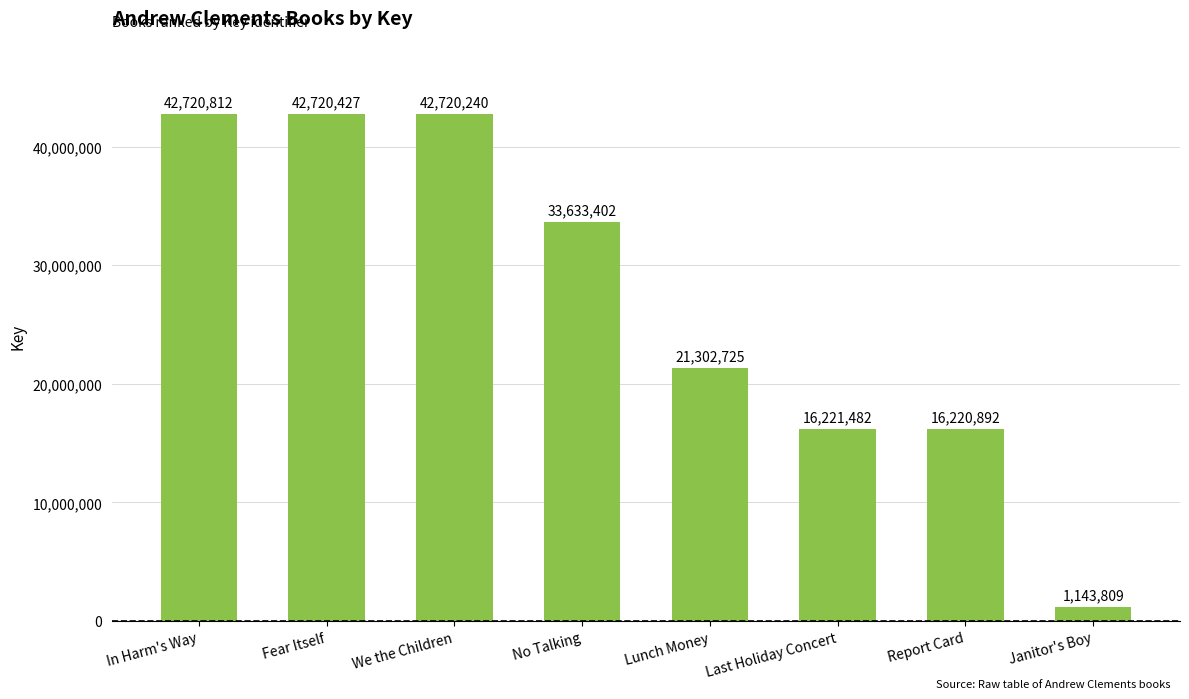

List the labels in order of value, smallest first.

Janitor's Boy, Report Card, Last Holiday Concert, Lunch Money, No Talking, We the Children, Fear Itself, In Harm's Way